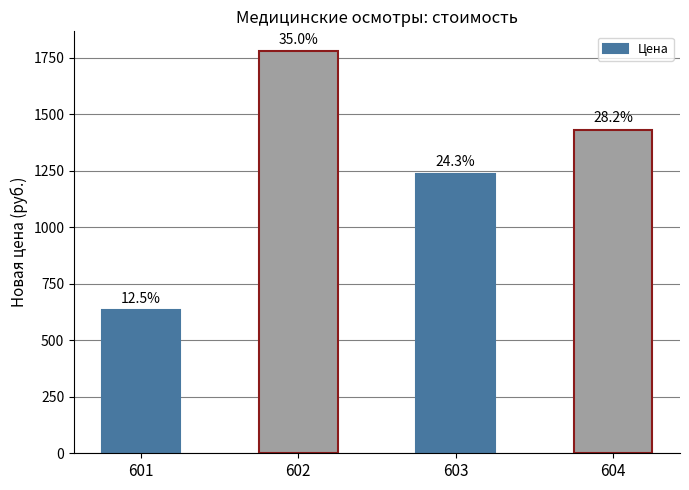

How many bars are there in total?

4